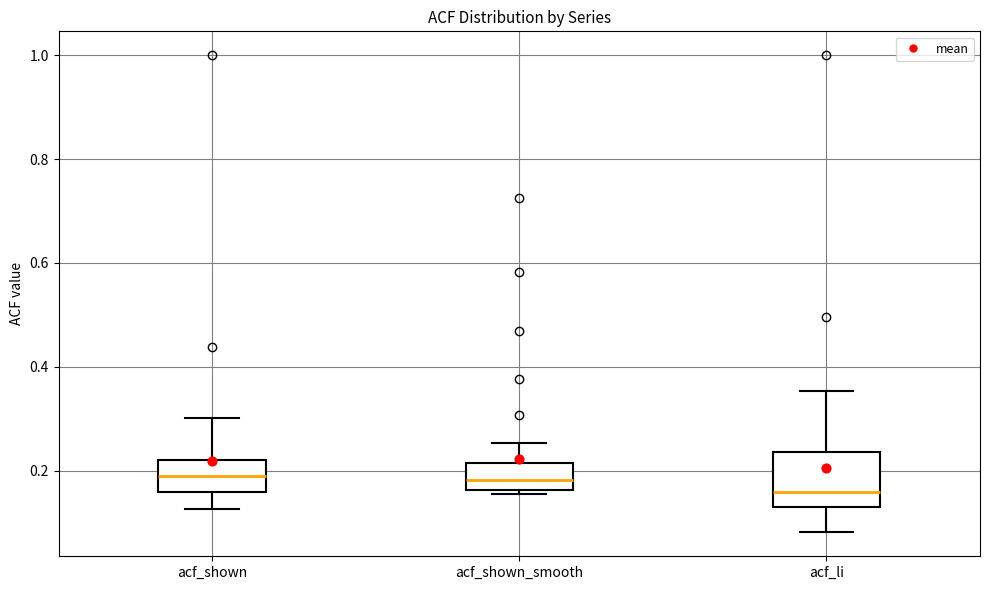

Reading left to right, read every box against the y-axis: the position of its median line, the range the box covers, and the ends of its whiskers. The values are not printed on the chart, so give them approximately, as read against the axis.

acf_shown: median 0.20, box 0.16 to 0.22, whiskers 0.12 to 0.30
acf_shown_smooth: median 0.18, box 0.16 to 0.22, whiskers 0.16 (just below the box's lower edge) to 0.26
acf_li: median 0.16, box 0.14 to 0.24, whiskers 0.08 to 0.36